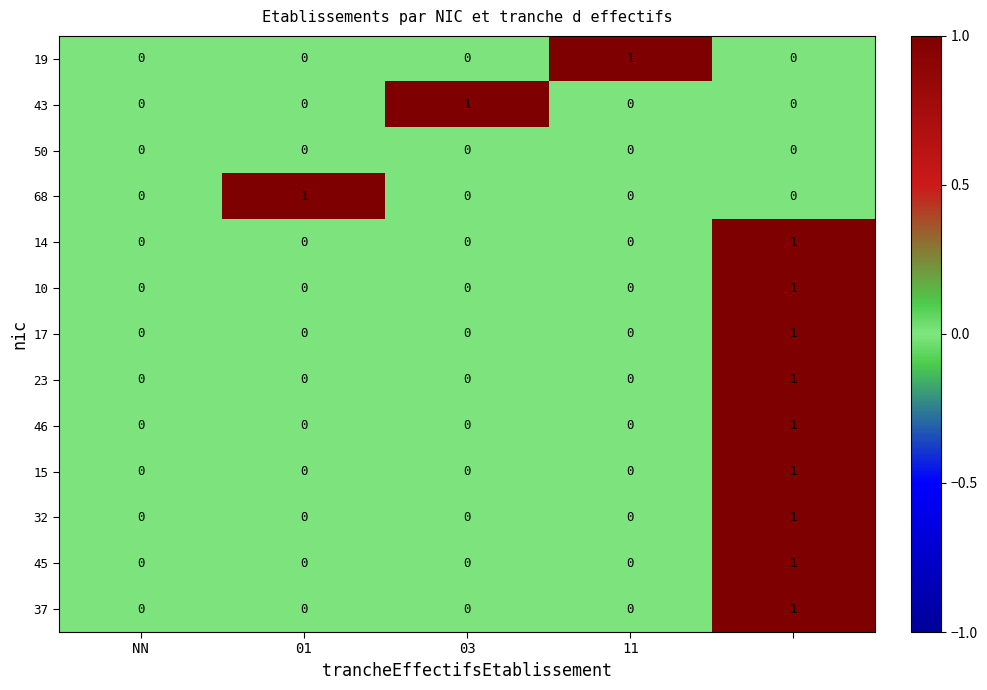

Count the 23 values in the range 0 to 1.

5